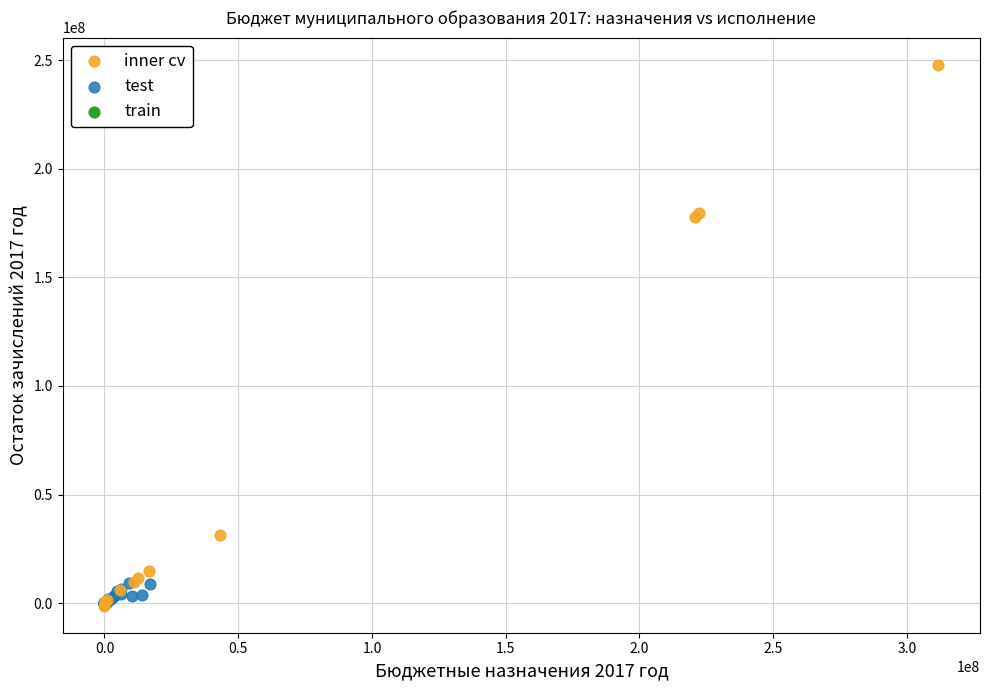

Which series reaches the maximum Y coordinate?

inner cv